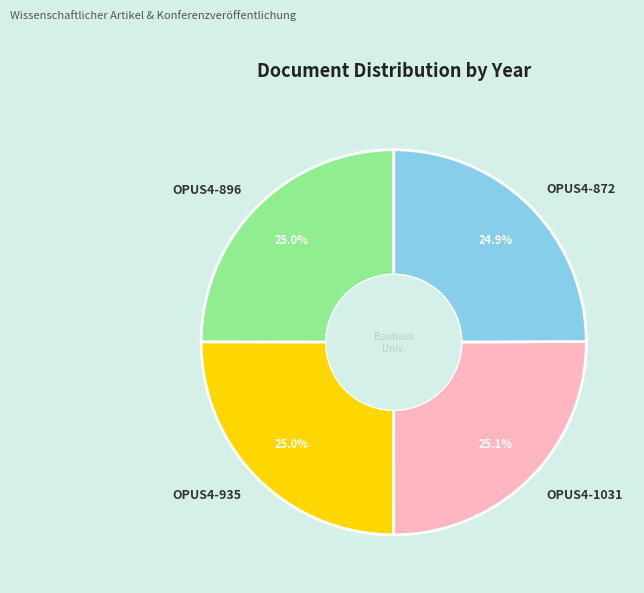

What is the total percentage of OPUS4-896 and OPUS4-872?

49.9%